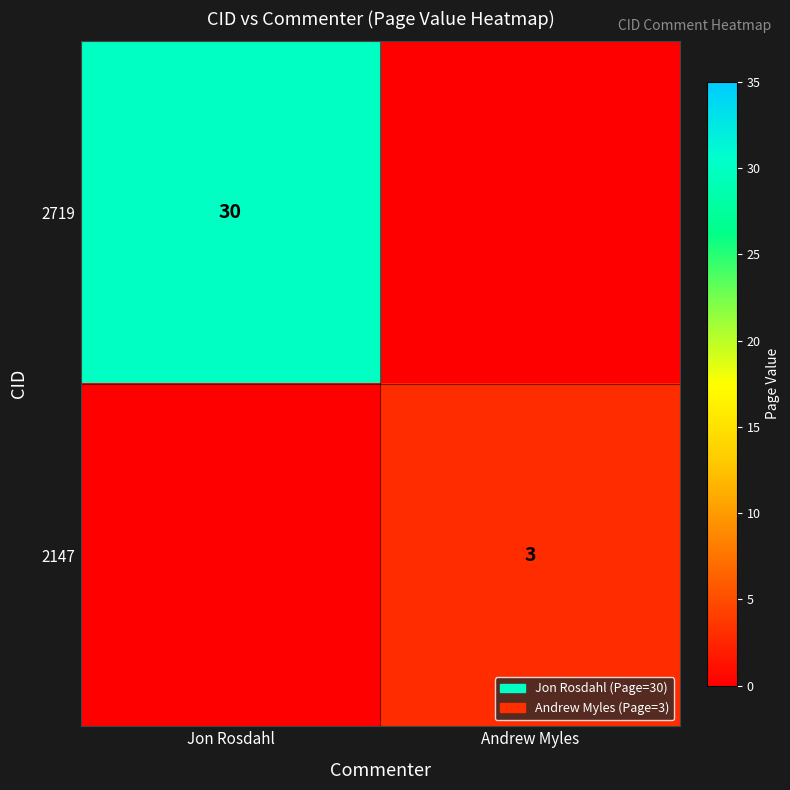

Is it true that 2719 equals 50 at Jon Rosdahl?

False